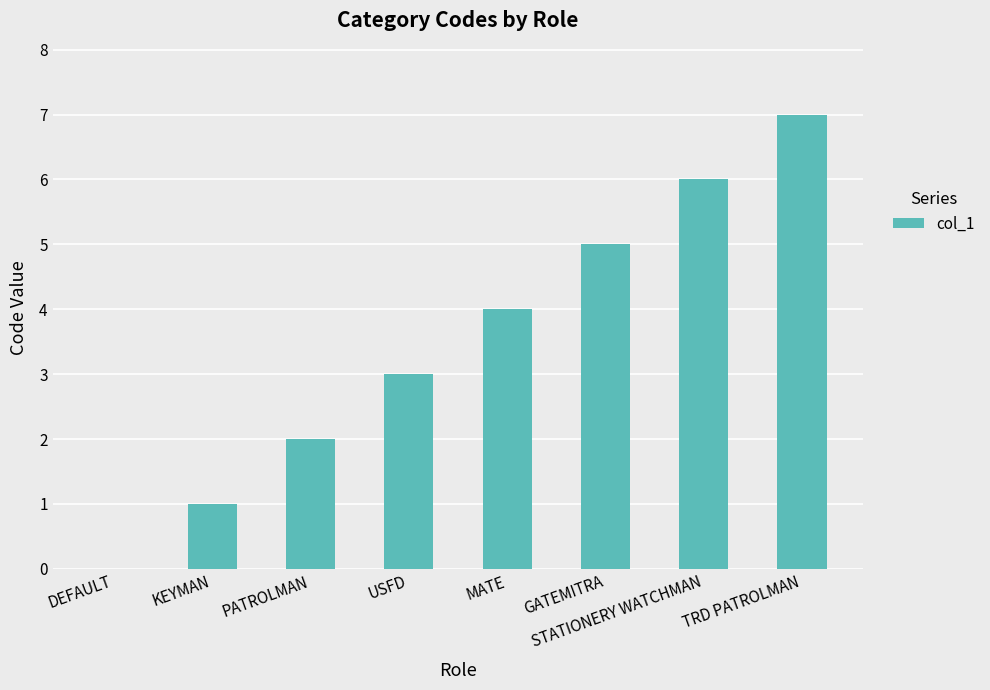

Count the values in the range 2 to 6.

5